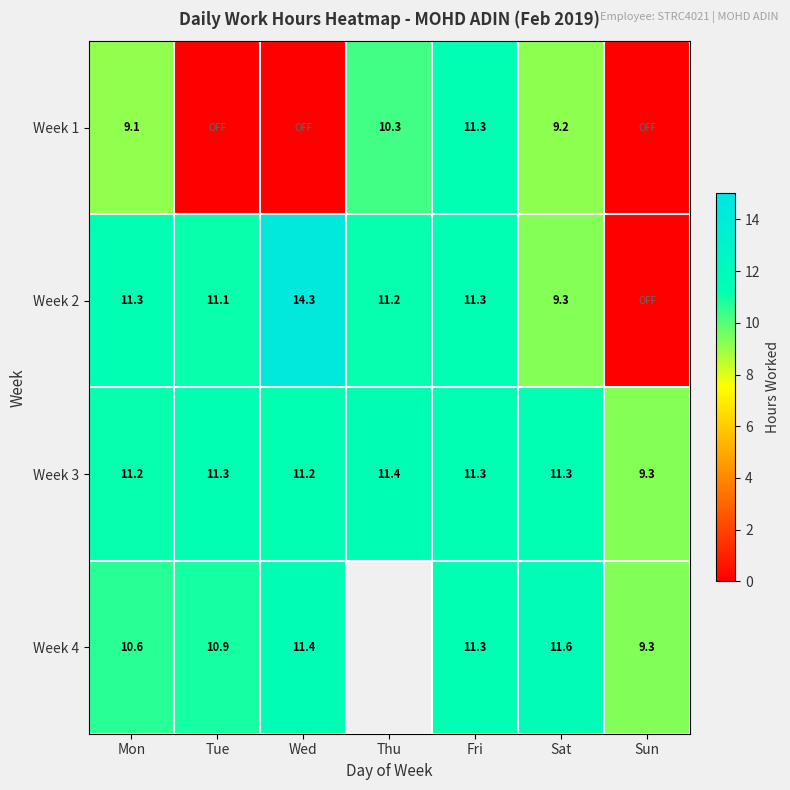

At which label does Week 3 first exceed 11?

Mon